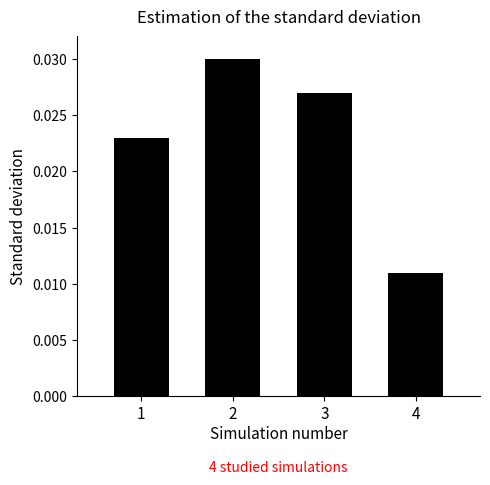

Which category has the lowest value across all series?

4